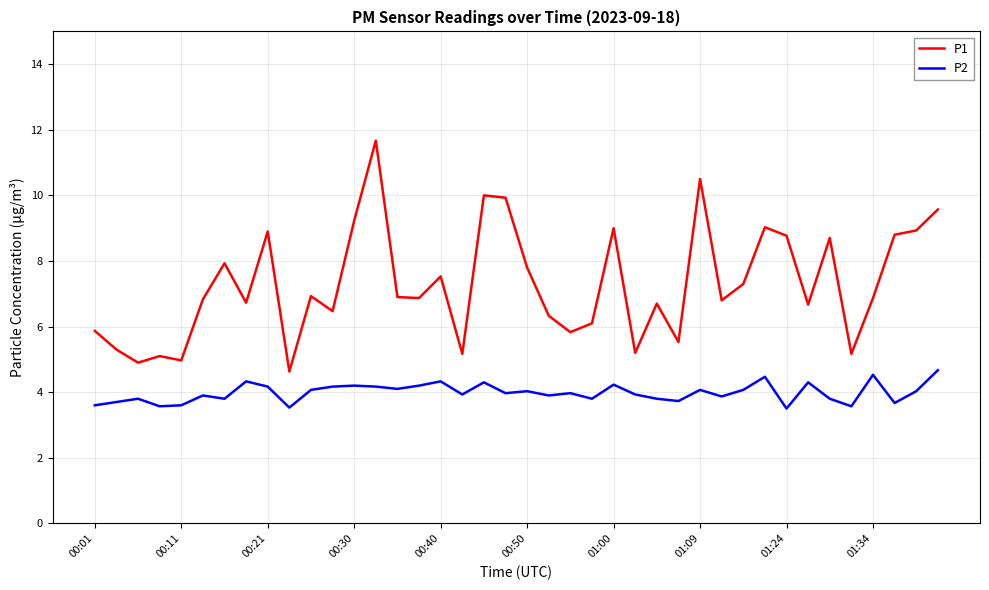

What are all the series names shown in the legend?

P1, P2